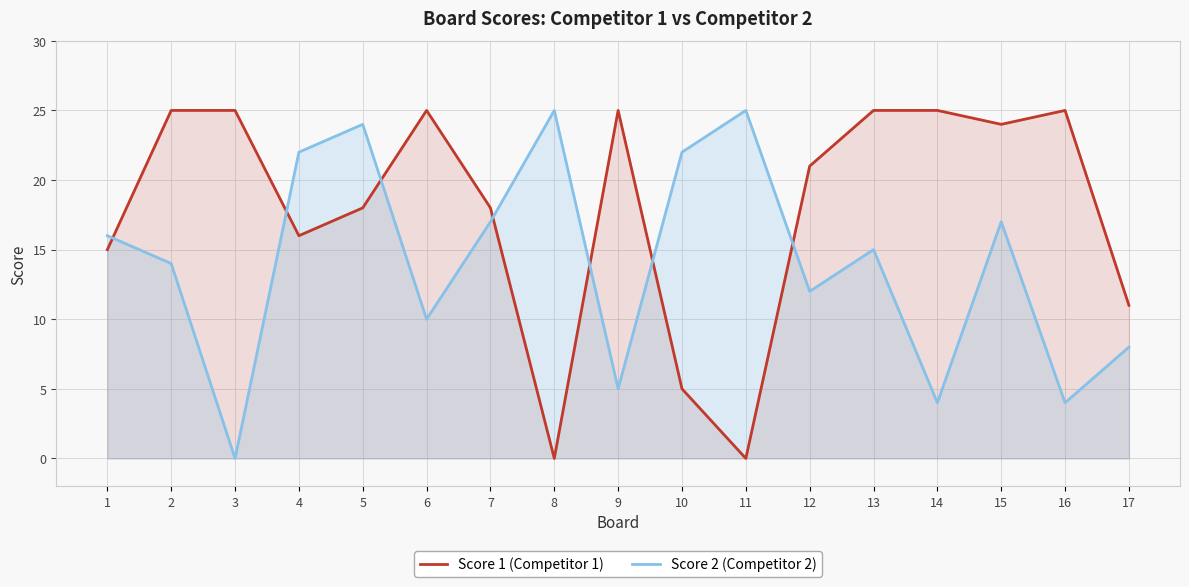

Is it true that Score 2 (Competitor 2) equals 11 at 4?

False